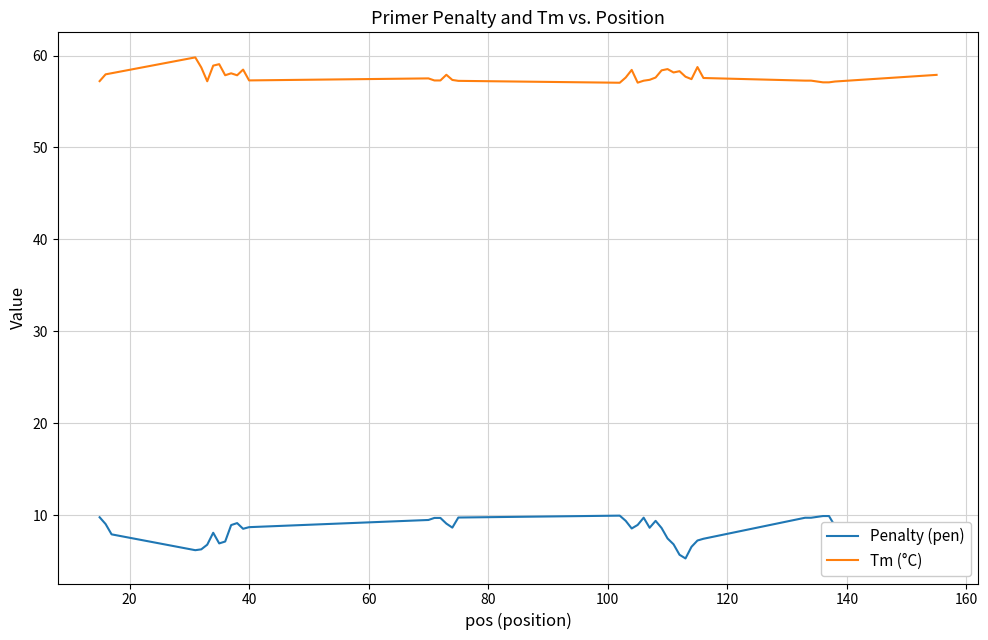

What is the difference between the maximum and minimum values in the Penalty (pen) series?

4.7